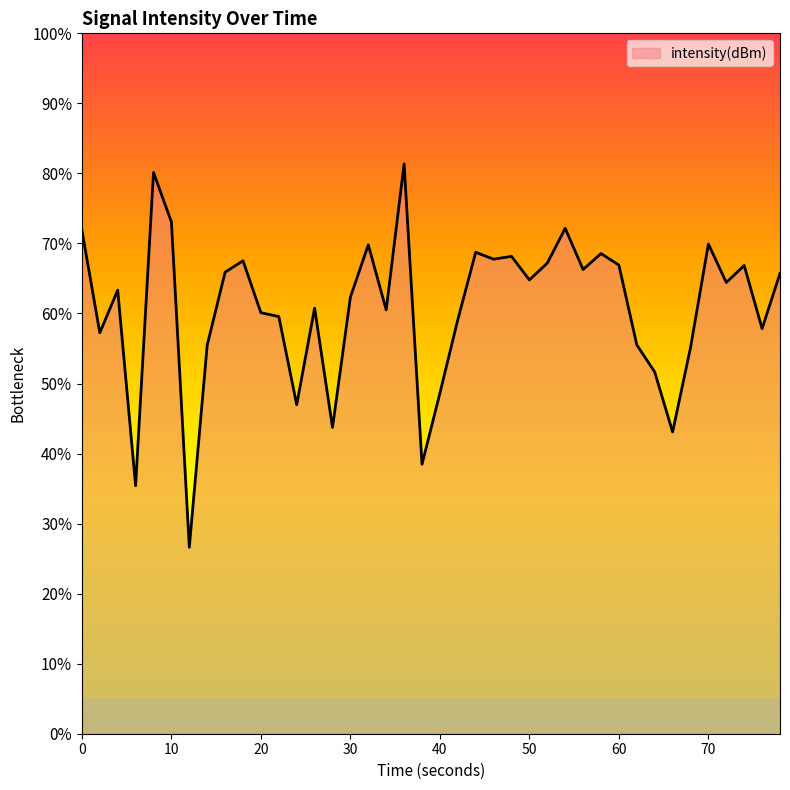

True or false: the data has more than 0 interior local peaks.

True